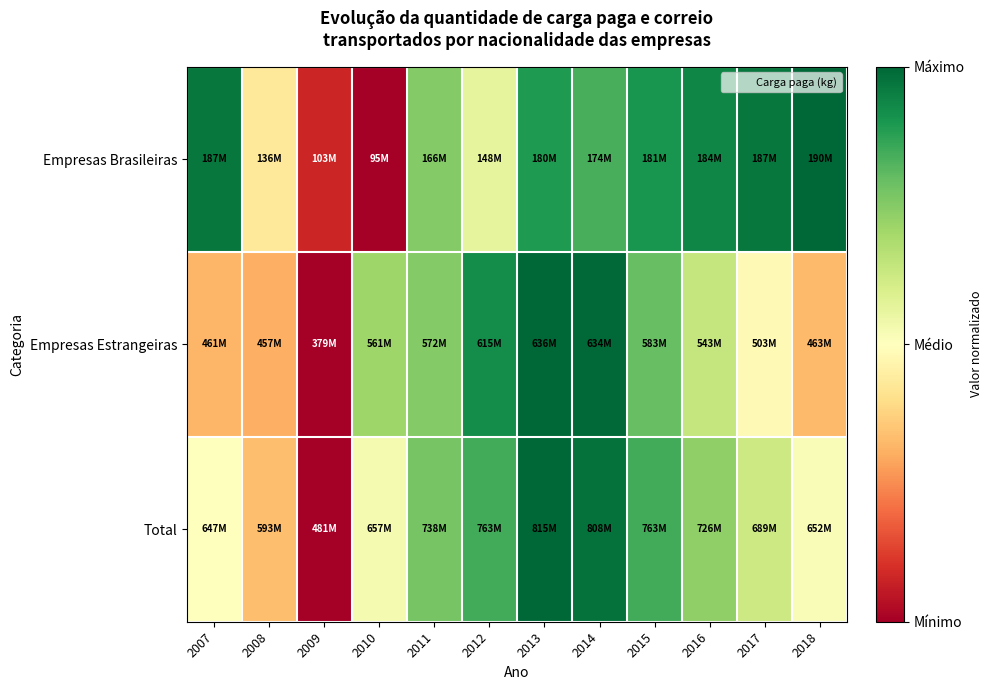

Reading left to right, extract all data points from this chart.

Empresas Brasileiras: 2007=1.0	2008=0.4	2009=0.1	2010=0.0	2011=0.8	2012=0.6	2013=0.9	2014=0.8	2015=0.9	2016=0.9	2017=1.0	2018=1.0
Empresas Estrangeiras: 2007=0.3	2008=0.3	2009=0.0	2010=0.7	2011=0.8	2012=0.9	2013=1.0	2014=1.0	2015=0.8	2016=0.6	2017=0.5	2018=0.3
Total: 2007=0.5	2008=0.3	2009=0.0	2010=0.5	2011=0.8	2012=0.8	2013=1.0	2014=1.0	2015=0.8	2016=0.7	2017=0.6	2018=0.5